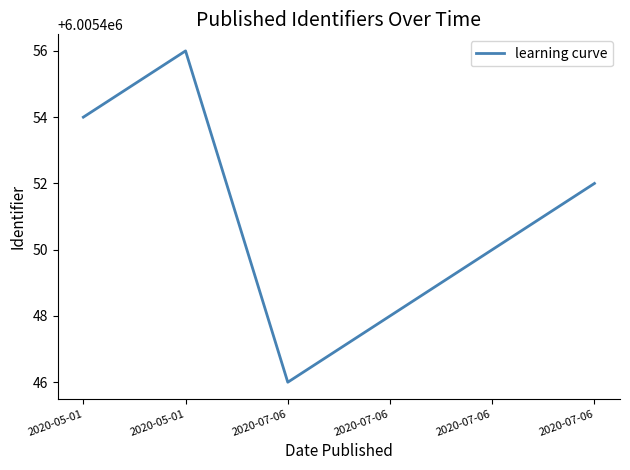

Does the chart have visible grid lines?

No